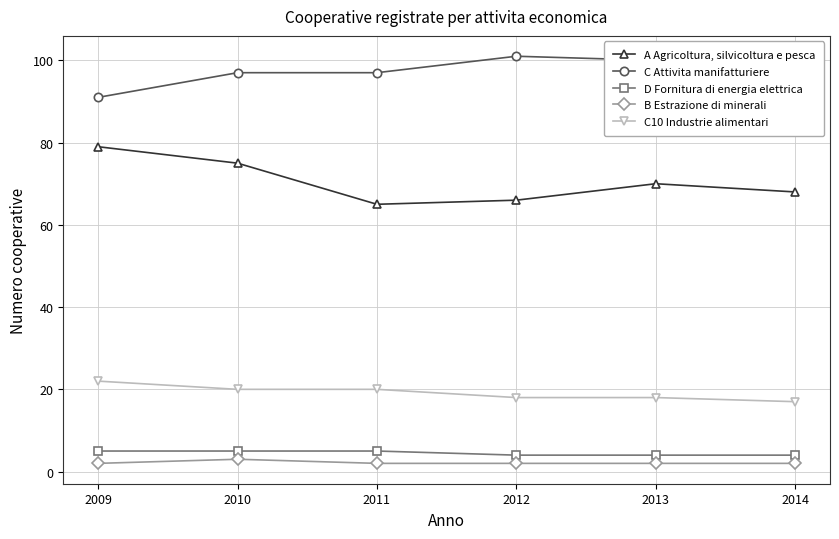

What is the difference between the D Fornitura di energia elettrica values at 2009 and 2013?

1